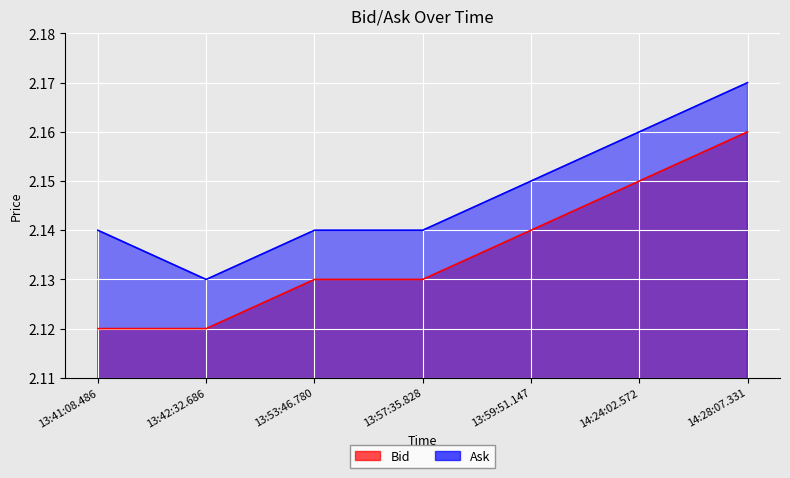

At 14:24:02.572, list the series in order from smallest to largest.

Bid, Ask